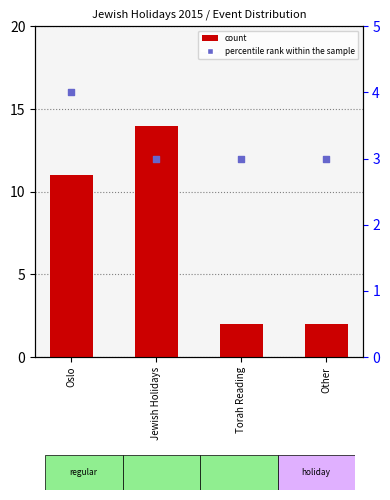

At how many categories does at least one series exceed 8?

2